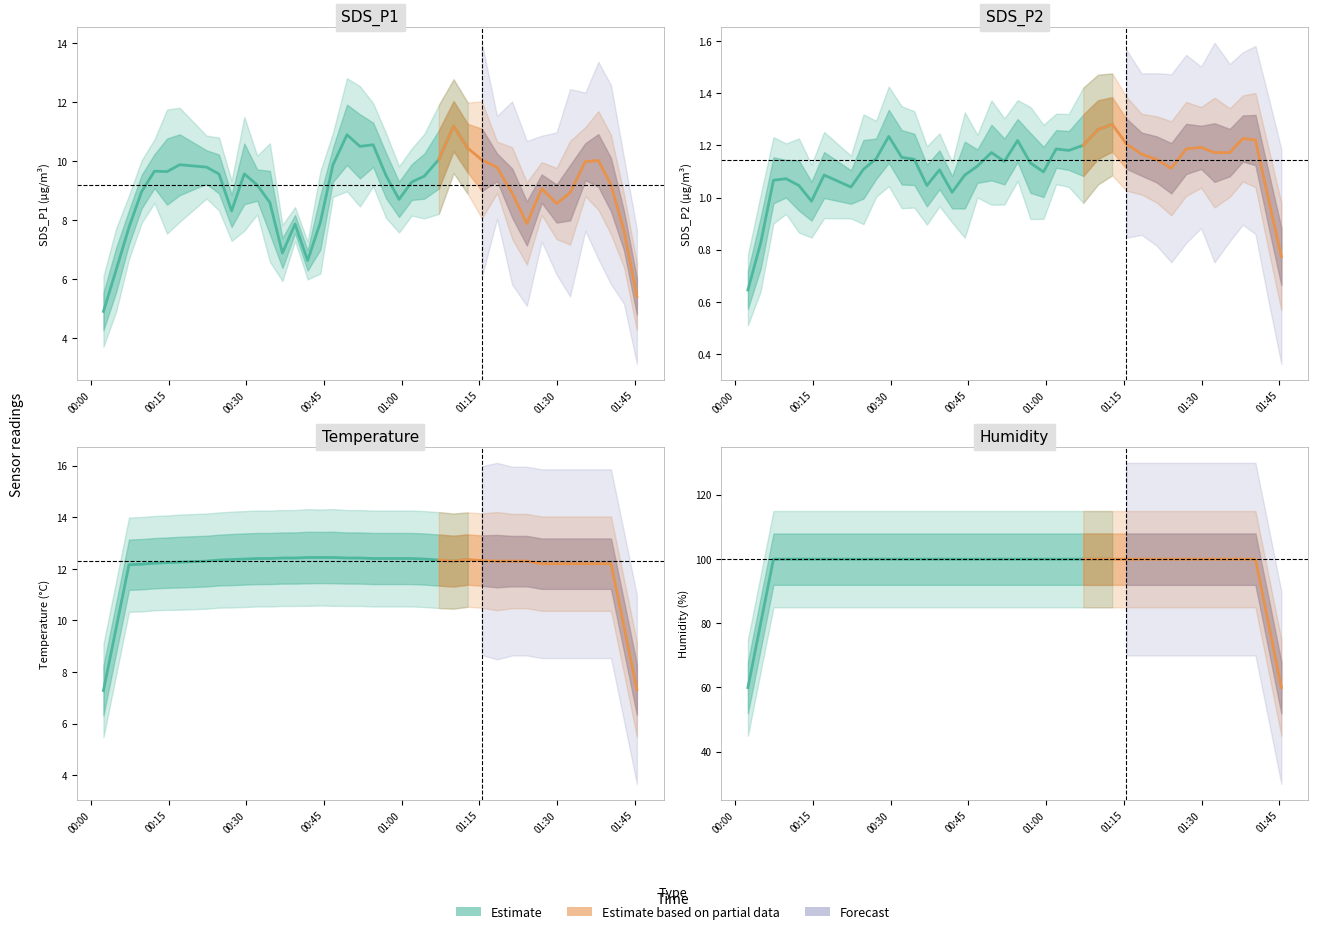

What is the difference between the highest and lowest values at 2022/05/25 00:54:29?

98.9